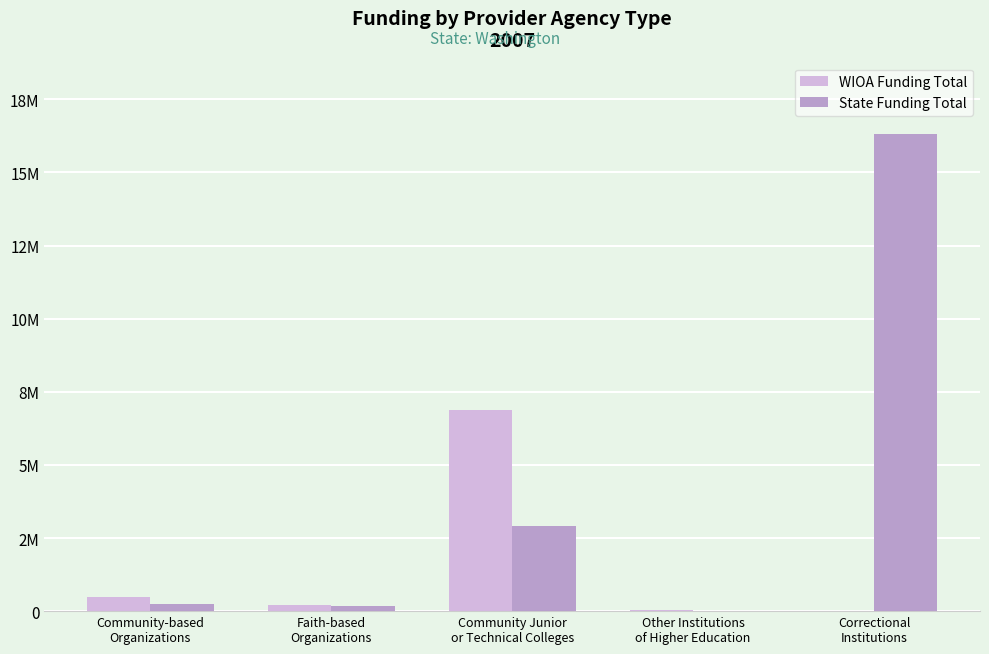

Rank the series by their maximum value, from lowest to highest.

WIOA Funding Total, State Funding Total